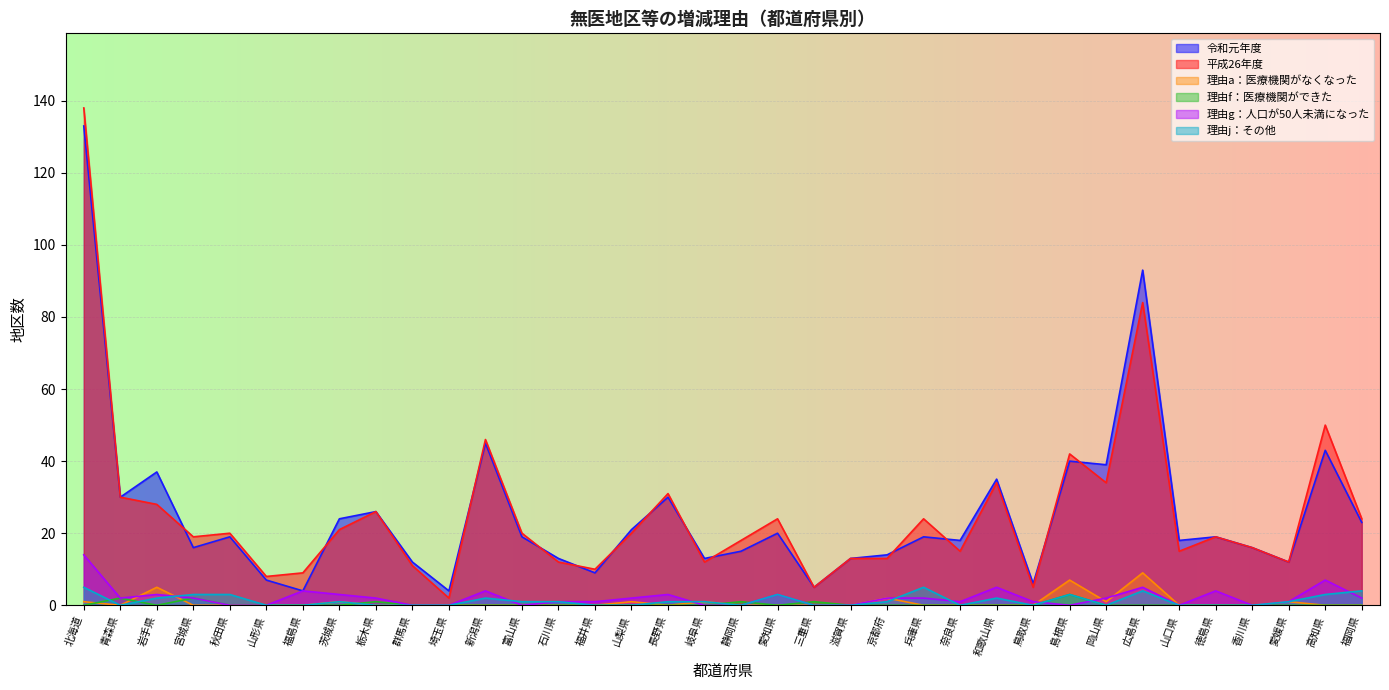

What are all the series names shown in the legend?

令和元年度, 平成26年度, 理由a：医療機関がなくなった, 理由f：医療機関ができた, 理由g：人口が50人未満になった, 理由j：その他